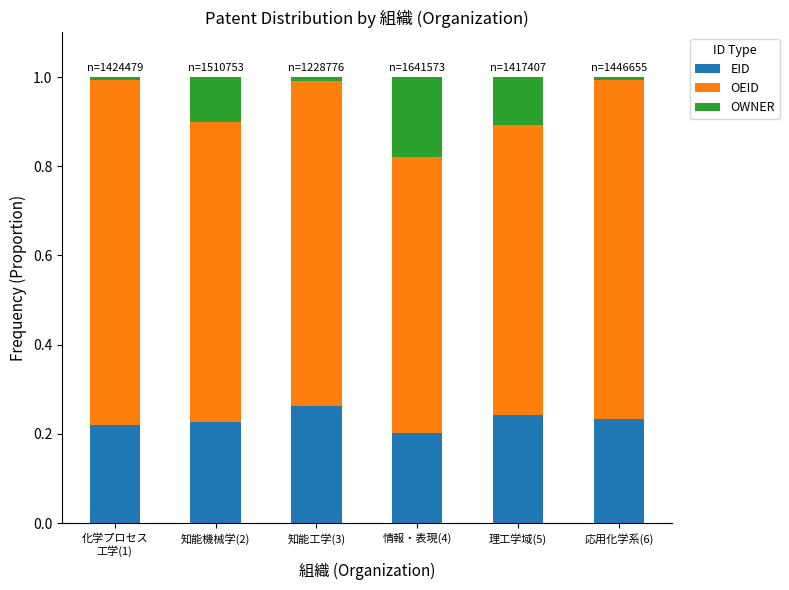

What are all the series names shown in the legend?

EID, OEID, OWNER